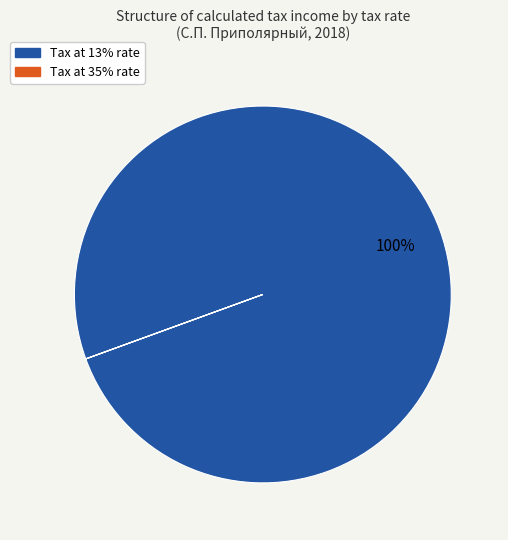

To the nearest percent, what portion does Tax at 13% rate represent?

100%